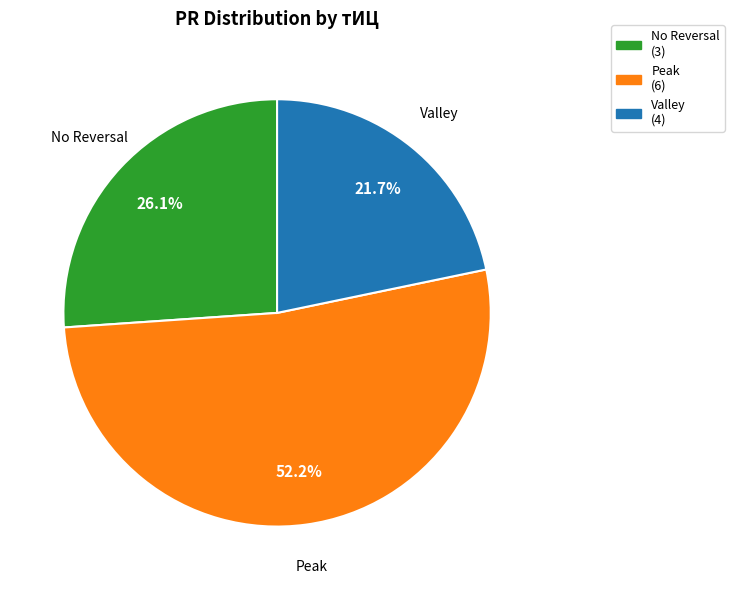

Is there a majority slice in this chart?

Yes